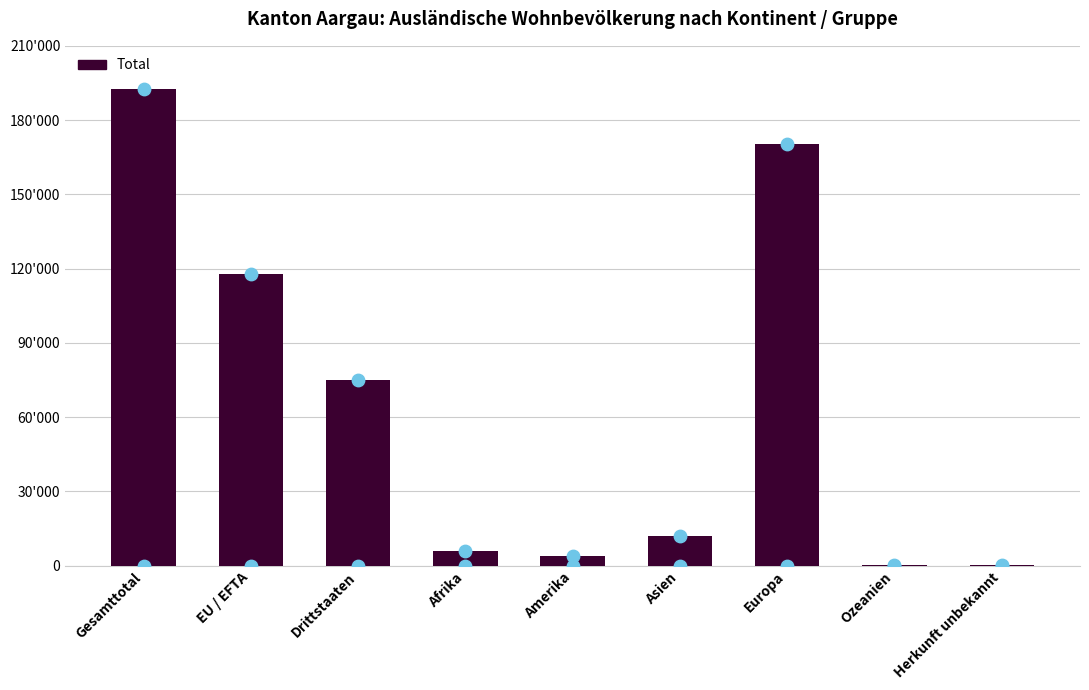

Approximately how many times larger is the value at Europa compared to Gesamttotal?

0.9